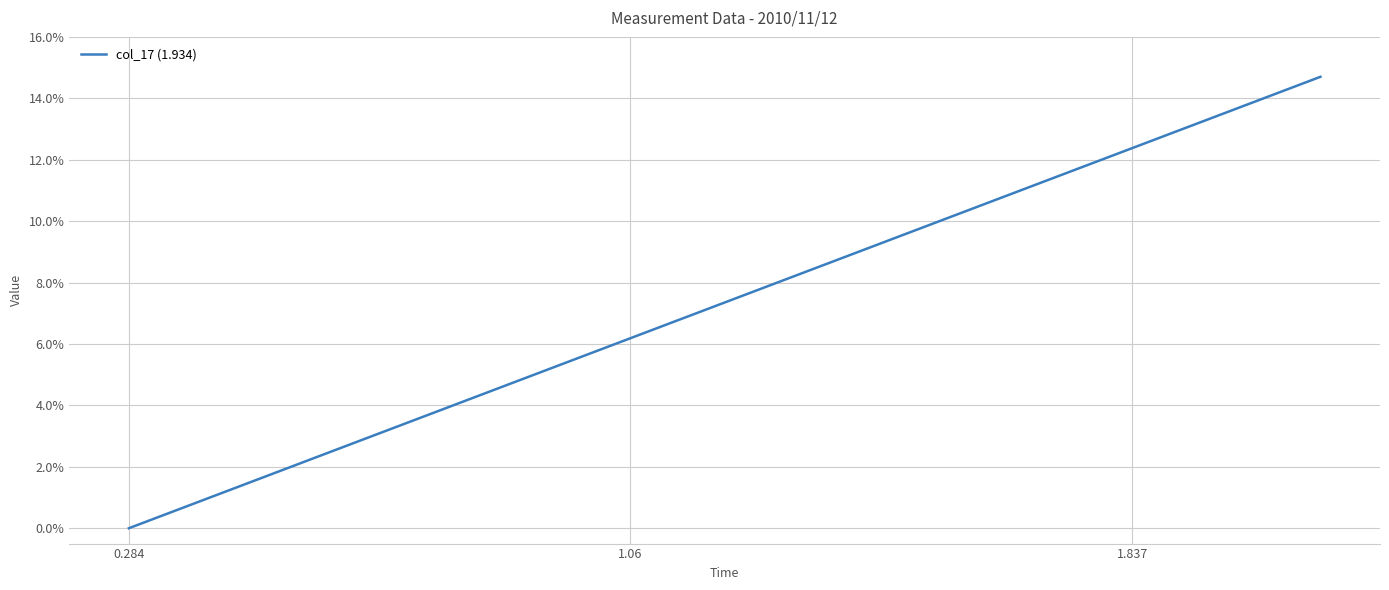

What is the maximum value shown in the chart?

0.1